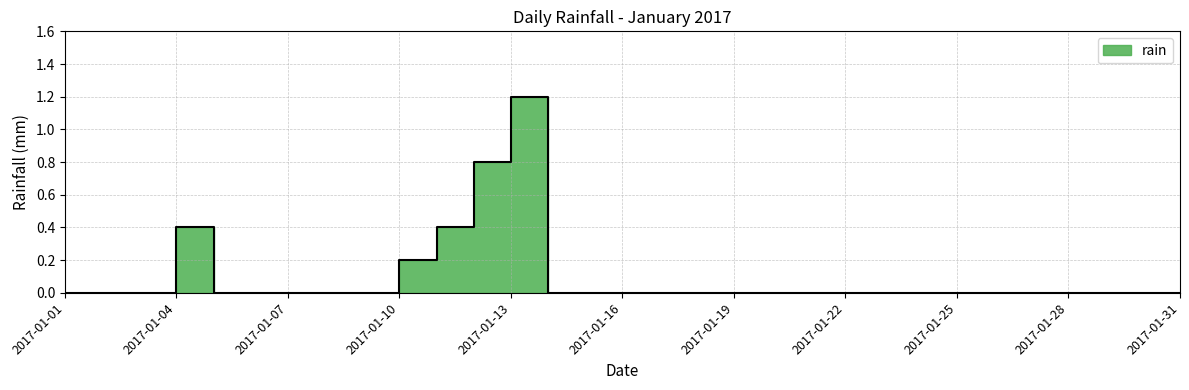

Between 2017-01-07 and 2017-01-19, which is larger?

2017-01-07